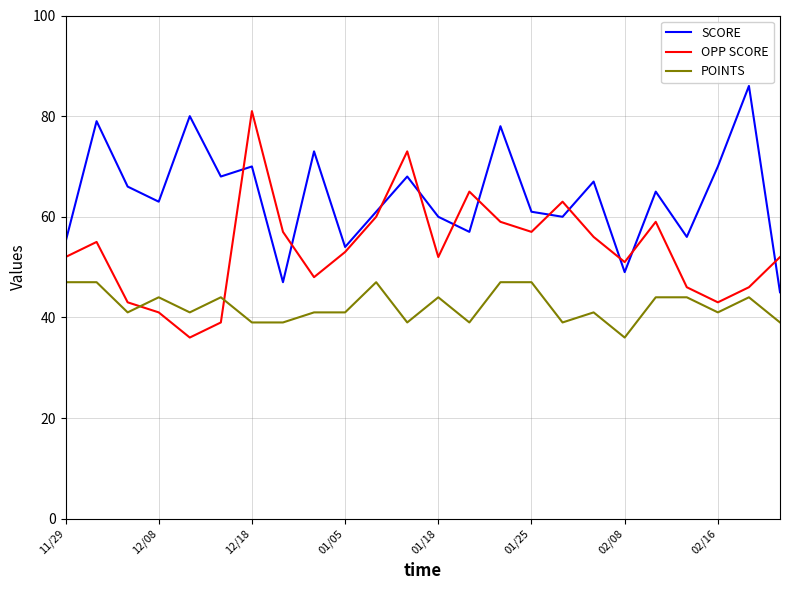

True or false: OPP SCORE has more than 1 interior local peaks.

True